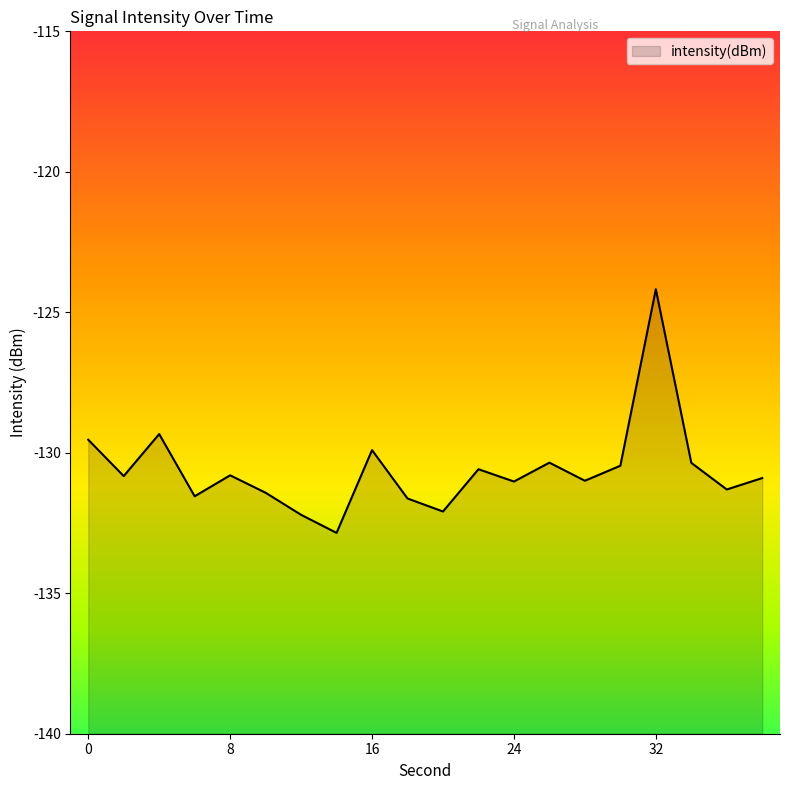

Reading left to right, transcribe all the data shown in this chart.

0=-129.5	2=-130.8	4=-129.3	6=-131.5	8=-130.8	10=-131.4	12=-132.2	14=-132.9	16=-129.9	18=-131.6	20=-132.1	22=-130.6	24=-131.0	26=-130.4	28=-131.0	30=-130.5	32=-124.2	34=-130.4	36=-131.3	38=-130.9